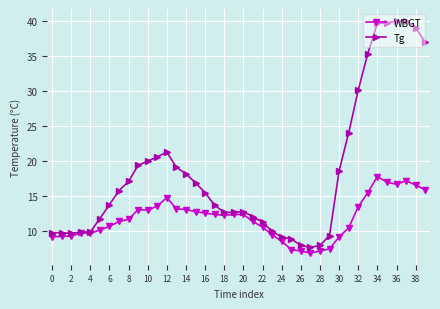

What is the maximum value shown in the chart?

40.0